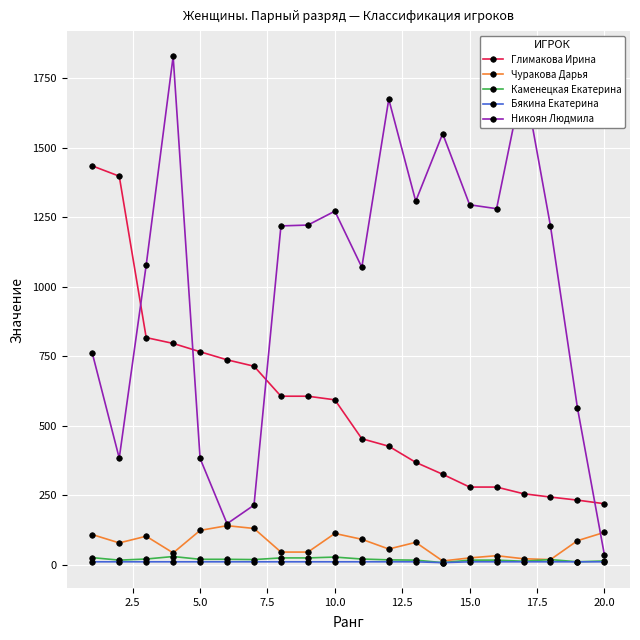

Which series has the largest total across all categories?

Никоян Людмила